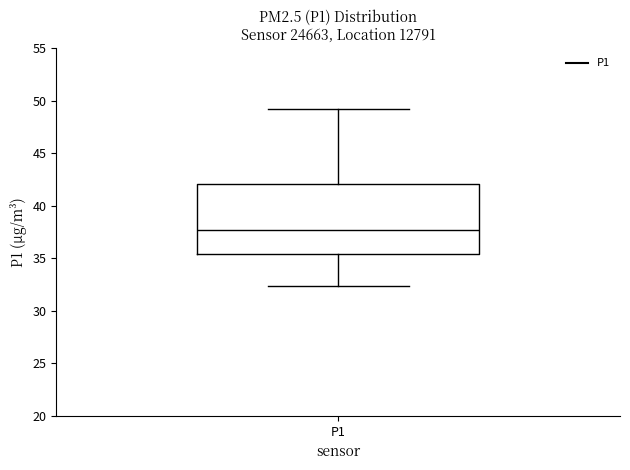

Transcribe this box plot: give where the median line is, the range the box spans, and where the two whiskers end, as read against the y-axis. The values are not printed on the chart, so give them approximately, as read against the axis.

median 37.5, box 35.5 to 42.0, whiskers 32.5 to 49.0